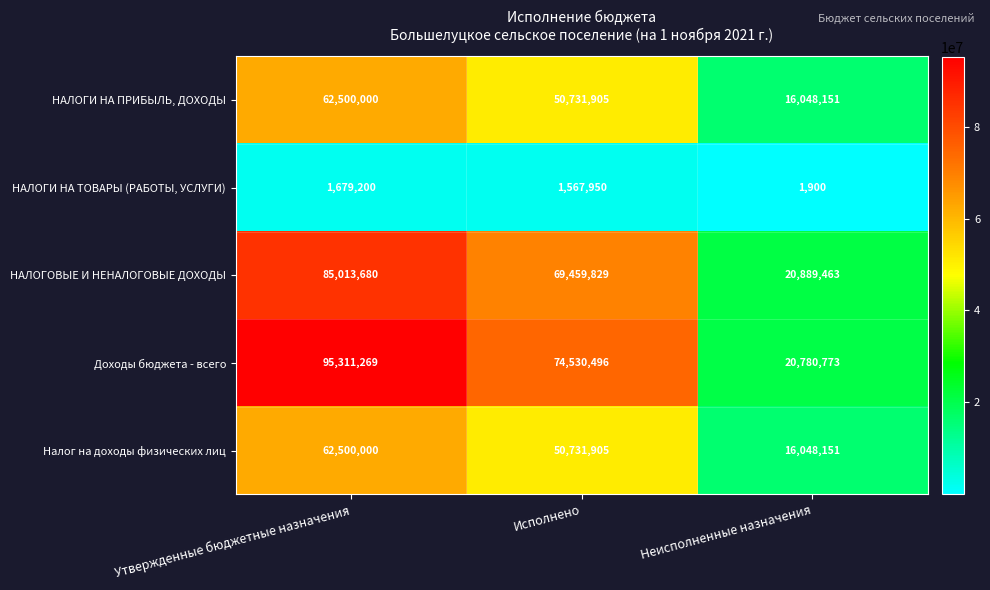

Reading left to right, list all the values displayed in this chart.

НАЛОГИ НА ПРИБЫЛЬ, ДОХОДЫ: Утвержденные бюджетные назначения=62500000	Исполнено=50731905	Неисполненные назначения=16048151
НАЛОГИ НА ТОВАРЫ (РАБОТЫ, УСЛУГИ): Утвержденные бюджетные назначения=1679200	Исполнено=1567950	Неисполненные назначения=1900
НАЛОГОВЫЕ И НЕНАЛОГОВЫЕ ДОХОДЫ: Утвержденные бюджетные назначения=85013680	Исполнено=69459829	Неисполненные назначения=20889463
Доходы бюджета - всего: Утвержденные бюджетные назначения=95311269	Исполнено=74530496	Неисполненные назначения=20780773
Налог на доходы физических лиц: Утвержденные бюджетные назначения=62500000	Исполнено=50731905	Неисполненные назначения=16048151